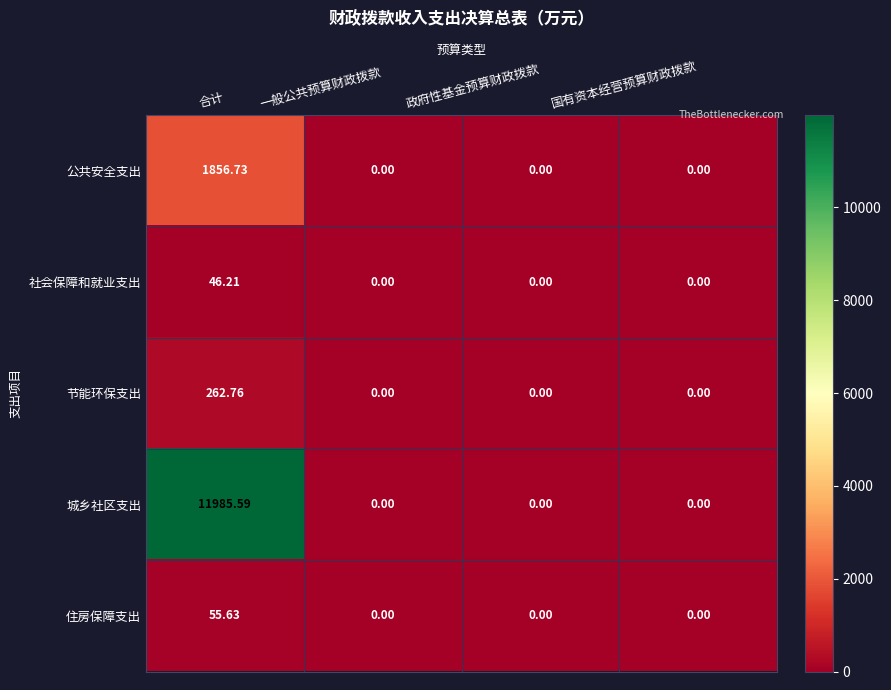

List the series in order of their peak value, highest first.

城乡社区支出, 公共安全支出, 节能环保支出, 住房保障支出, 社会保障和就业支出